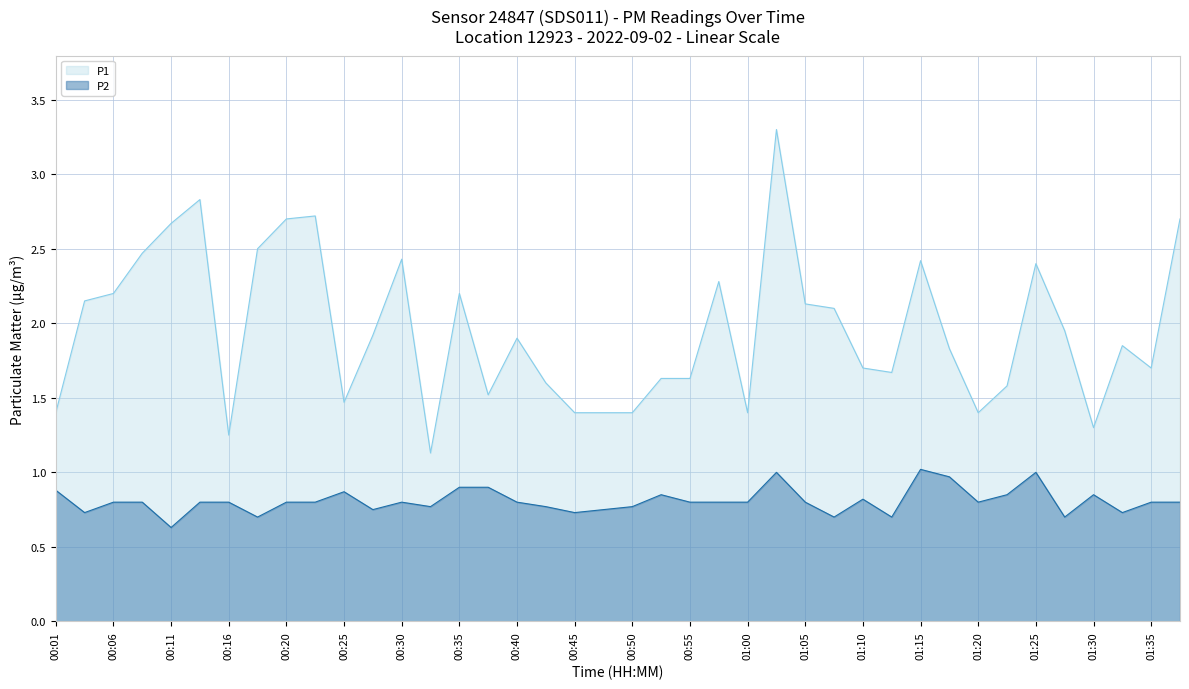

True or false: P1 has a value of 2.3 at 01:30.

False